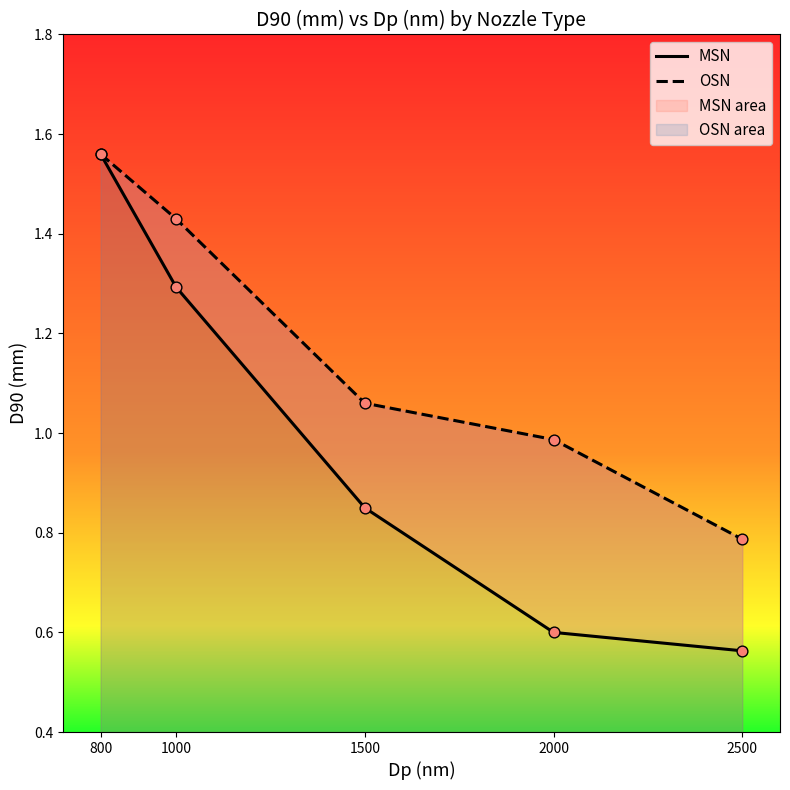

At which category is the sum across all series the highest?

800